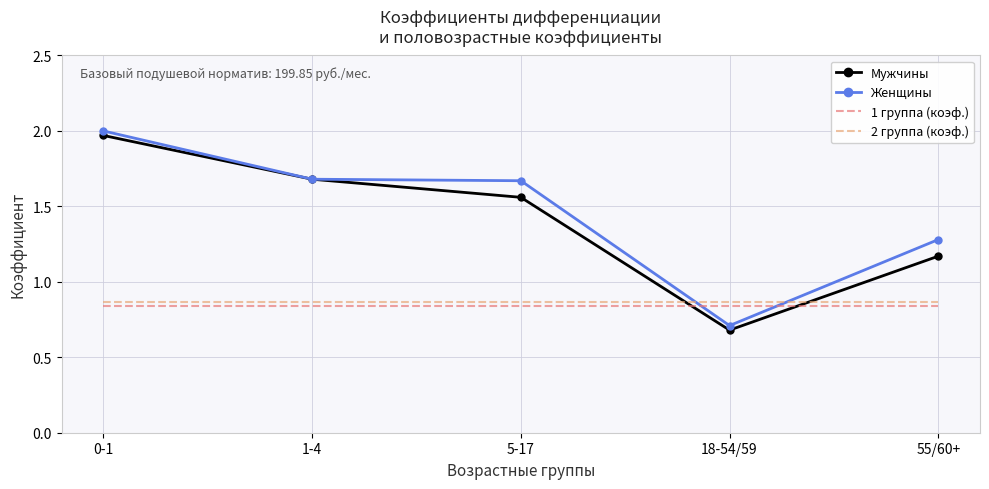

The Женщины series shows 1.7 at 1-4. True or false?

True